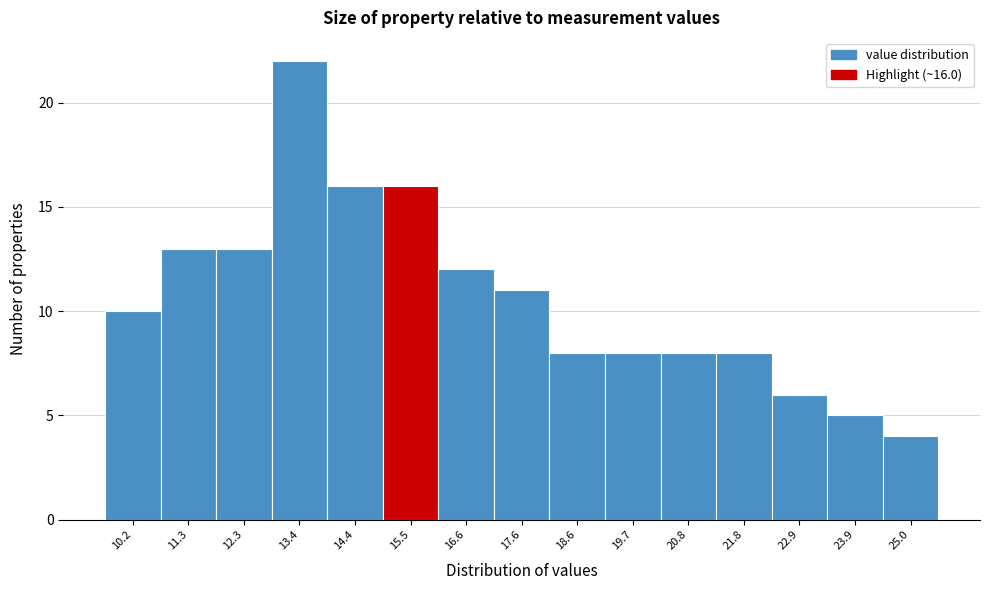

Reading left to right, what are all the values shown in this chart?

10	13	13	22	16	16	12	11	8	8	8	8	6	5	4